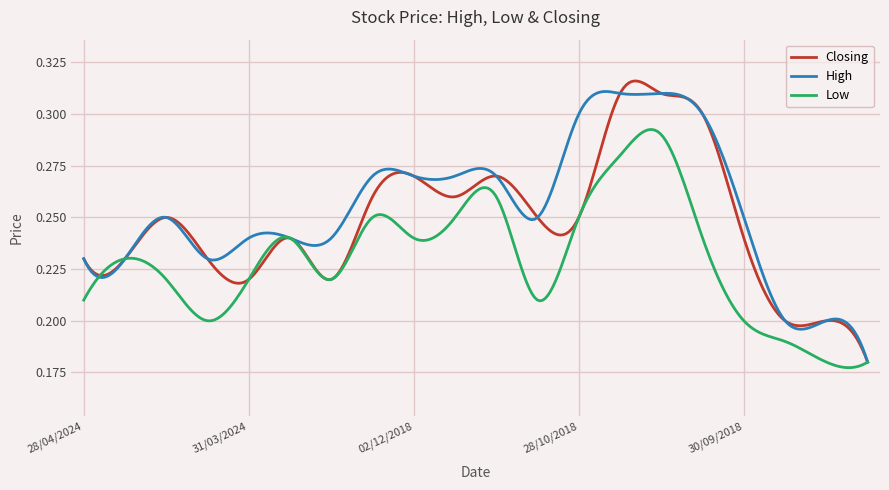

What are all the series names shown in the legend?

Closing, High, Low